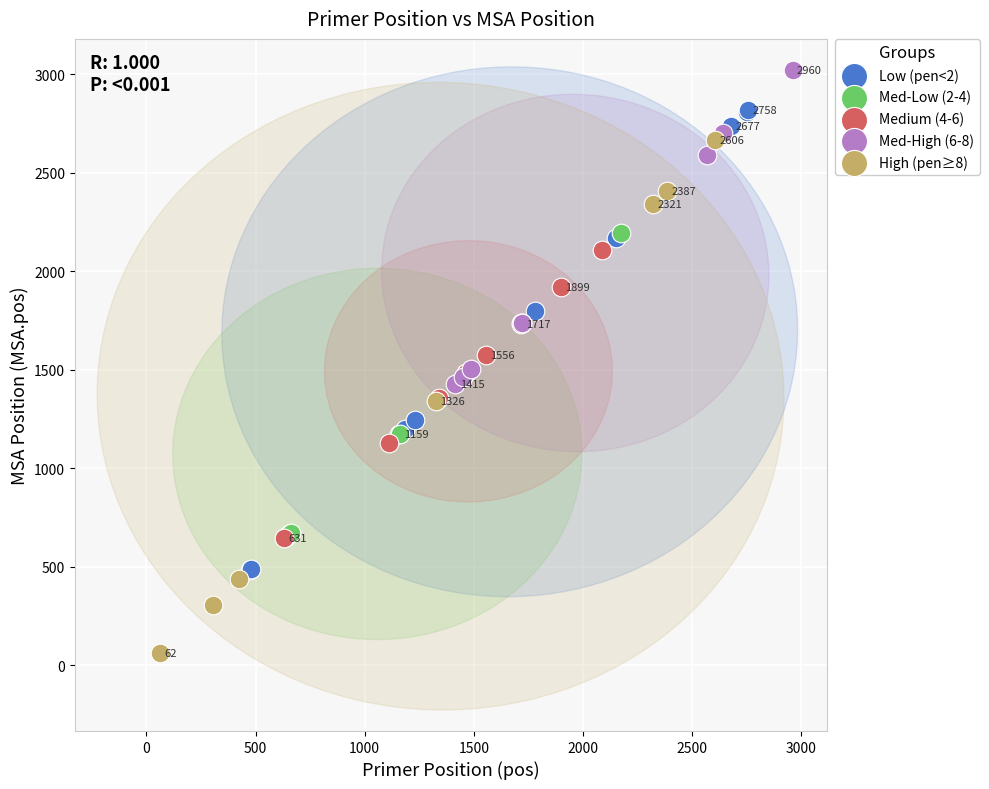

Which series contains the highest Y value?

Med-High (6-8)